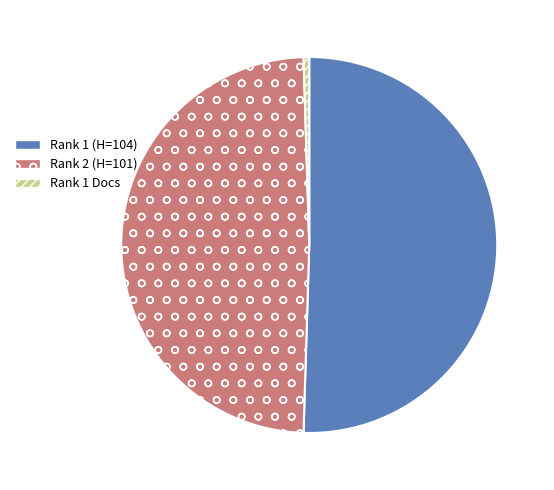

Approximately how many times larger is the value at Rank 1 (H=104) compared to Rank 2 (H=101)?

1.0